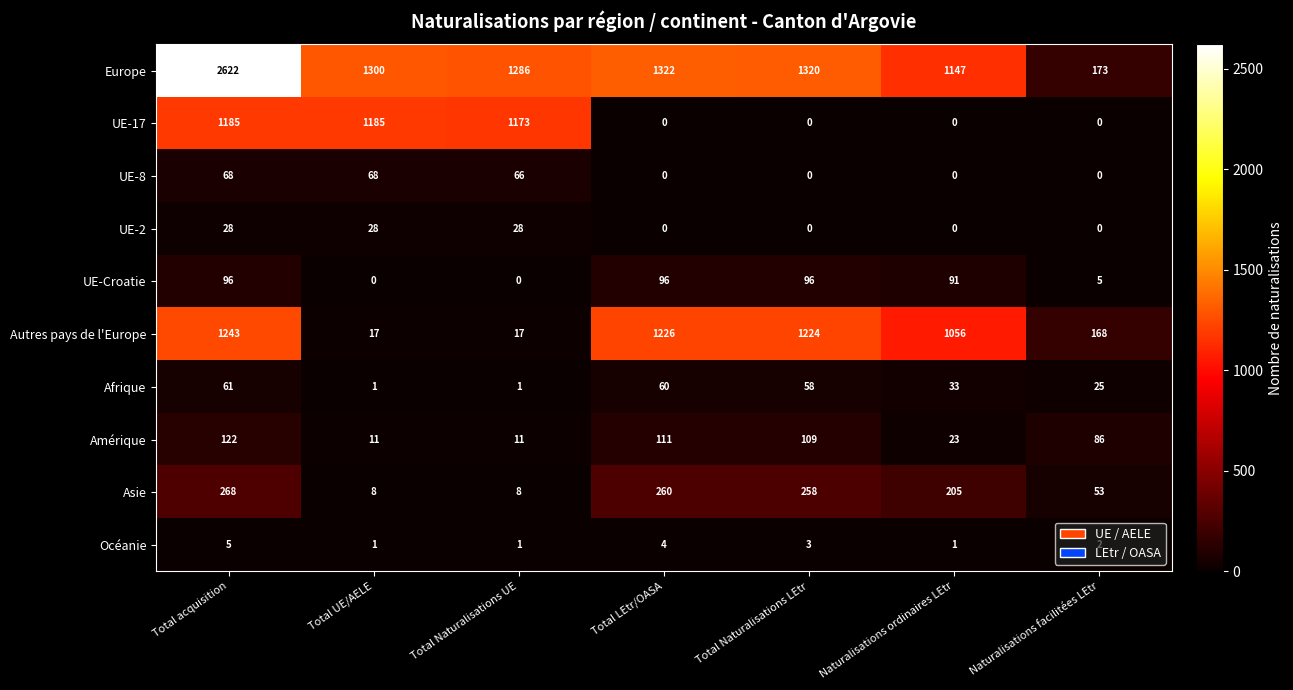

At which label does Asie first exceed 205?

Total acquisition